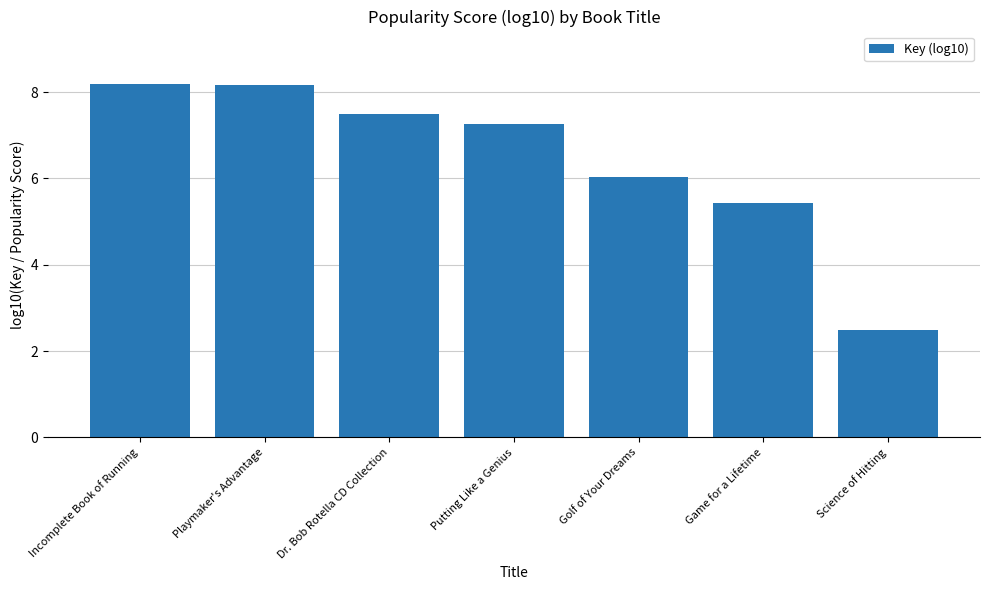

Which has a higher value, Putting Like a Genius or Science of Hitting?

Putting Like a Genius